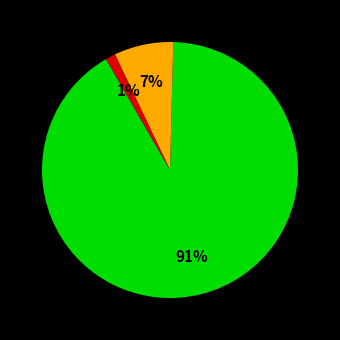

Is there any slice that represents more than half of the pie?

Yes